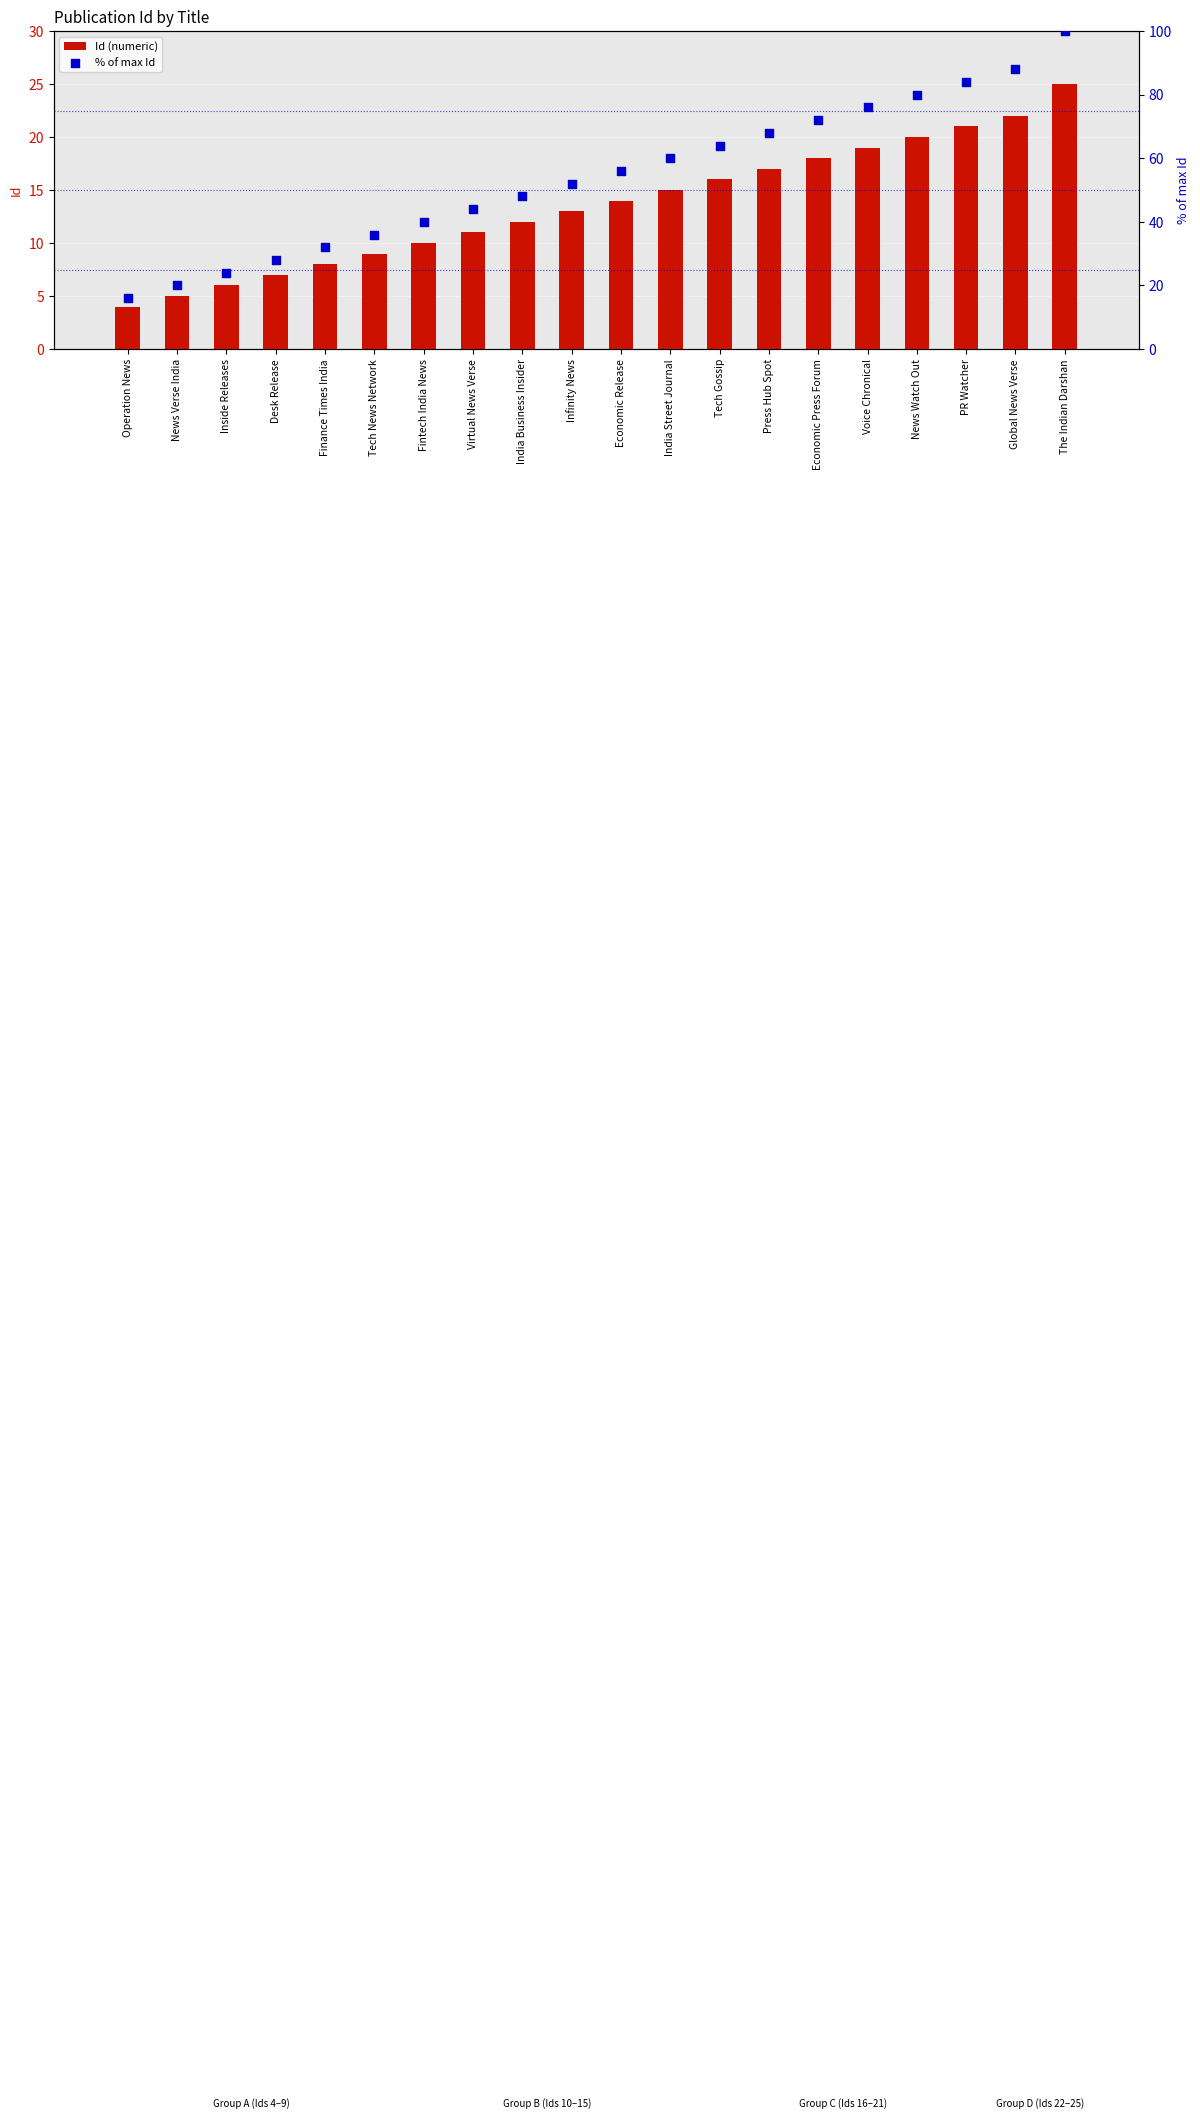

At which category is the sum across all series the highest?

The Indian Darshan